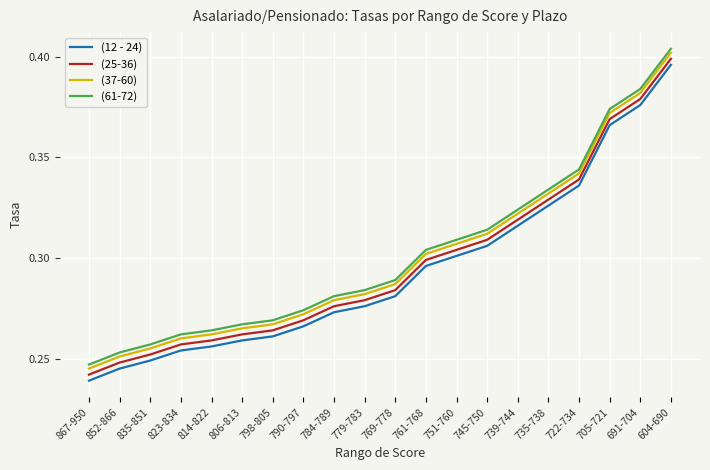

List the series in order of their overall mean, lowest first.

(12 - 24), (25-36), (37-60), (61-72)